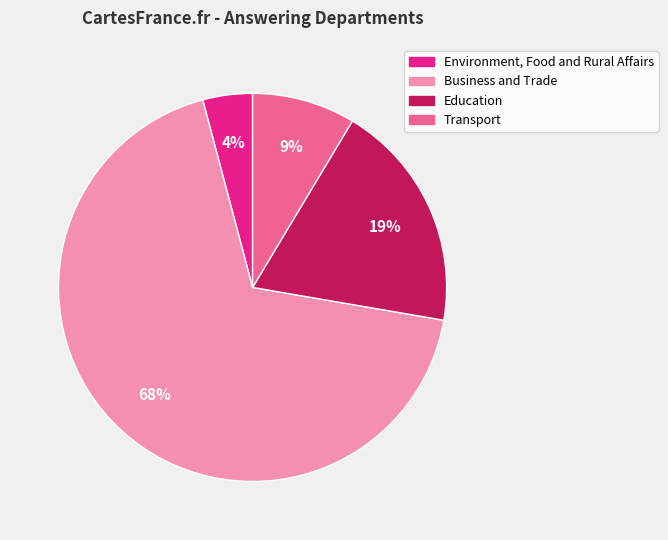

How many slices are in this pie chart?

4